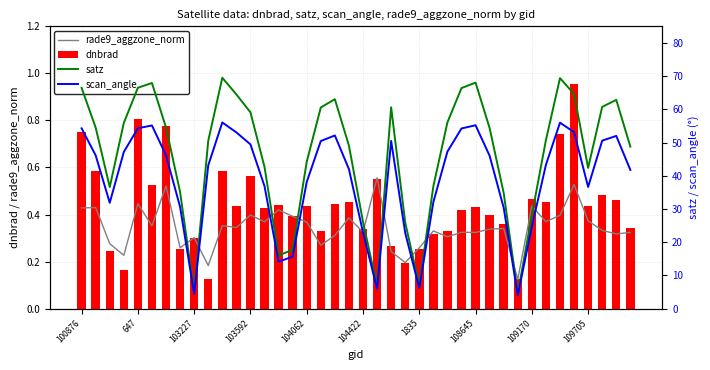

How many distinct data groups are displayed?

4